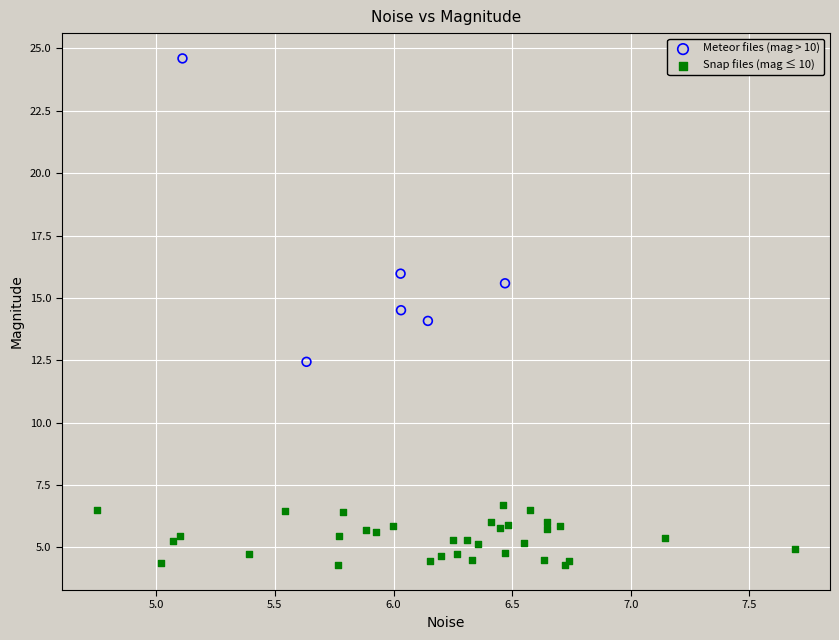

Which series contains the lowest Y value?

Snap files (mag ≤ 10)